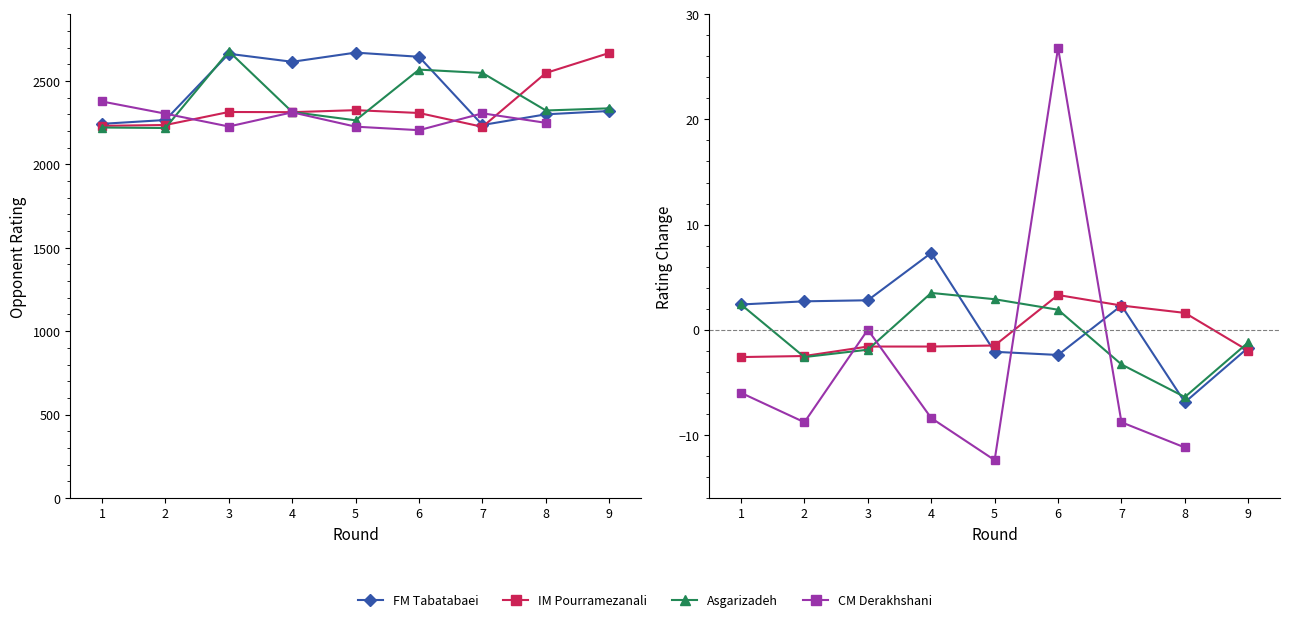

What is the difference between the highest and lowest values at 9?

348